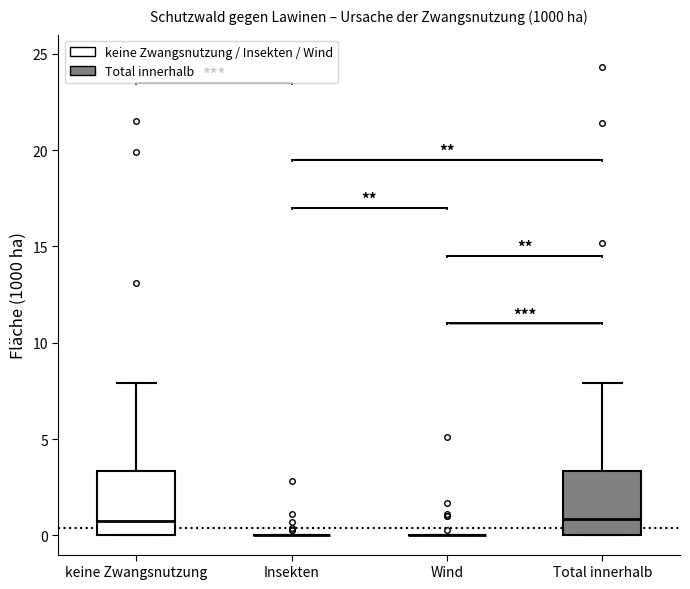

Reading left to right, read every box against the y-axis: the position of its median line, the range the box covers, and the ends of its whiskers. The values are not printed on the chart, so give them approximately, as read against the axis.

keine Zwangsnutzung: median 1.0, box 0.0 to 3.5, whiskers 0.0 to 8.0
Insekten: box collapsed to a line at 0.0, whiskers 0.0 to 0.0
Wind: box collapsed to a line at 0.0, whiskers 0.0 to 0.0
Total innerhalb: median 1.0, box 0.0 to 3.5, whiskers 0.0 to 8.0